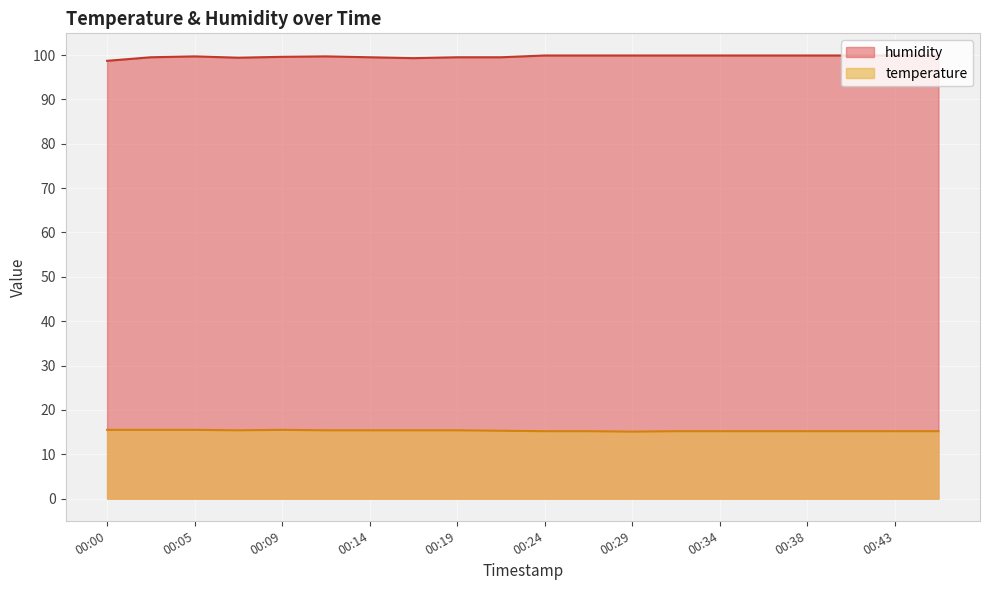

What is the value of the humidity point at the 9th from the left?

99.5